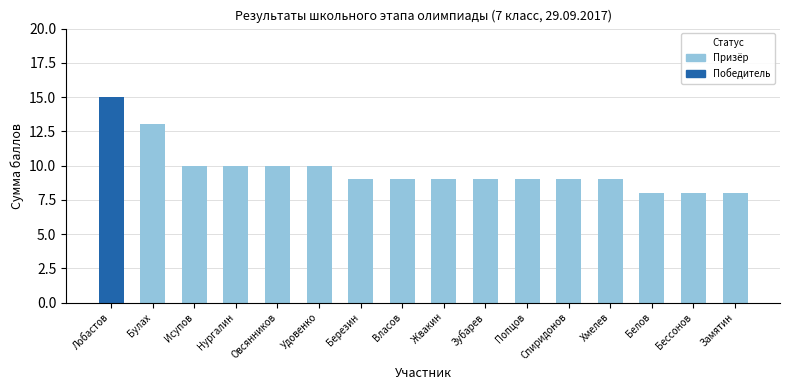

How many values in Победитель are above zero?

1